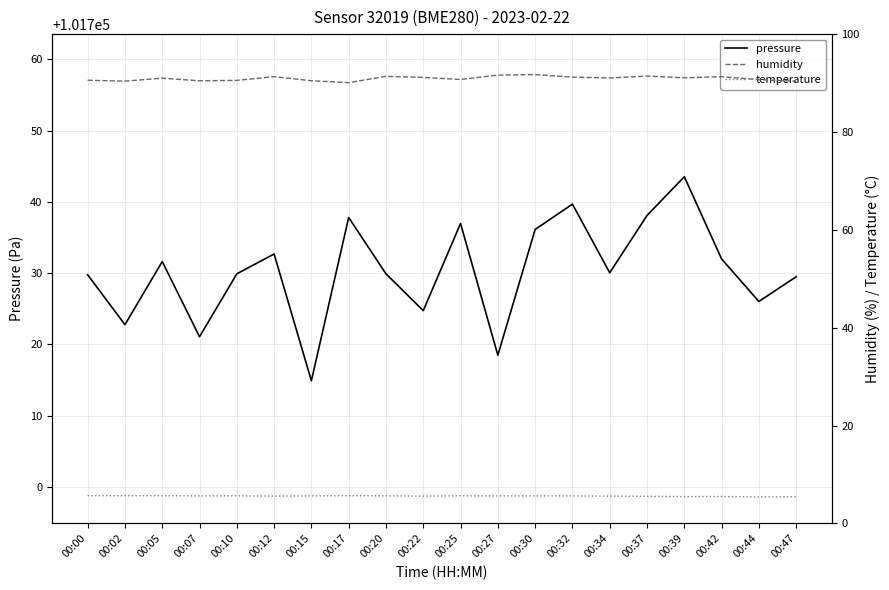

True or false: humidity and pressure intersect in this chart.

False